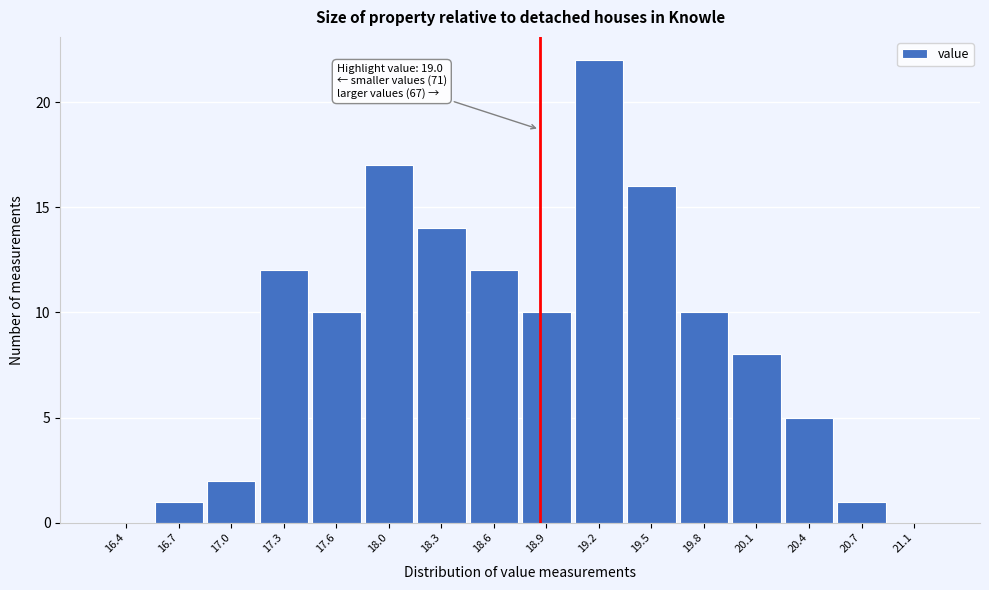

Reading left to right, list all the values displayed in this chart.

16.4=0	16.7=1	17.0=2	17.3=12	17.6=10	18.0=17	18.3=14	18.6=12	18.9=10	19.2=22	19.5=16	19.8=10	20.1=8	20.4=5	20.7=1	21.1=0